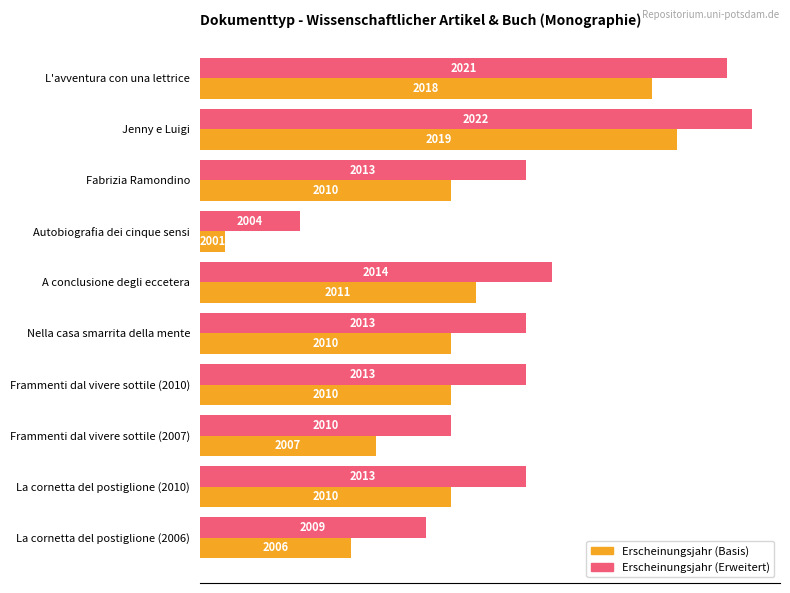

What are all the series names shown in the legend?

Erscheinungsjahr (Basis), Erscheinungsjahr (Erweitert)